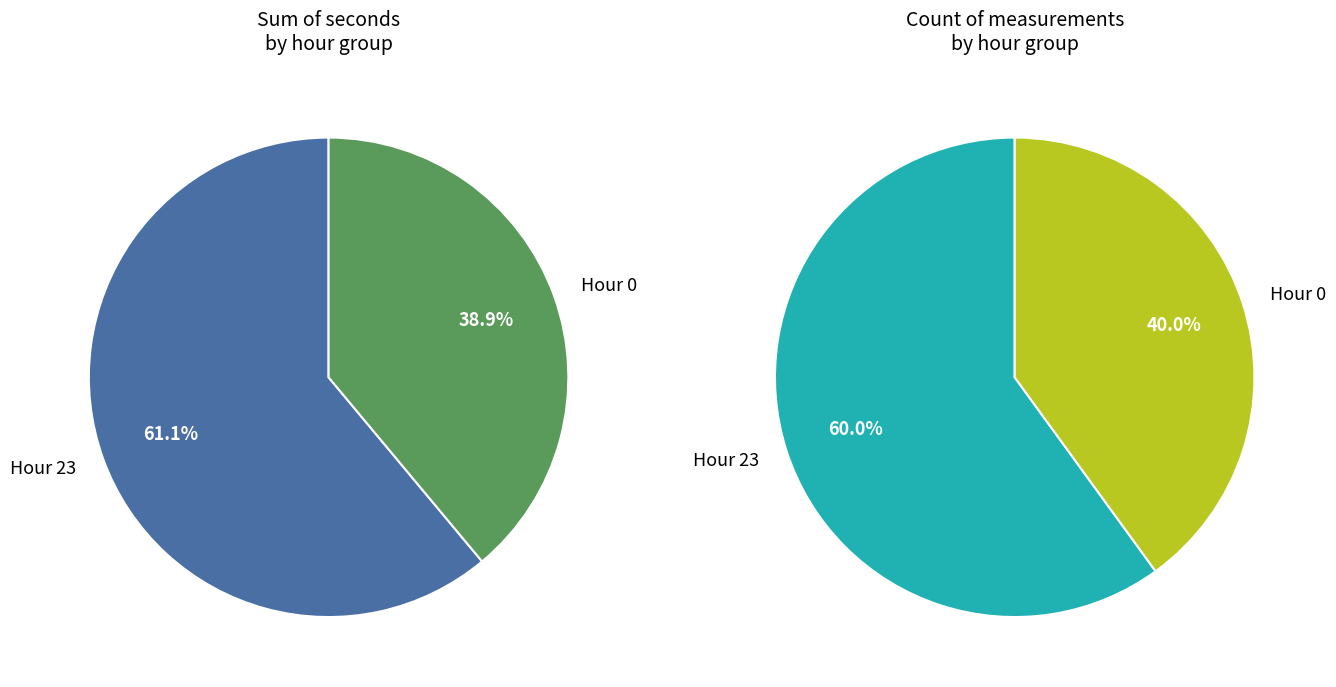

The Hour 23 slice represents 60% of the pie. True or false?

True